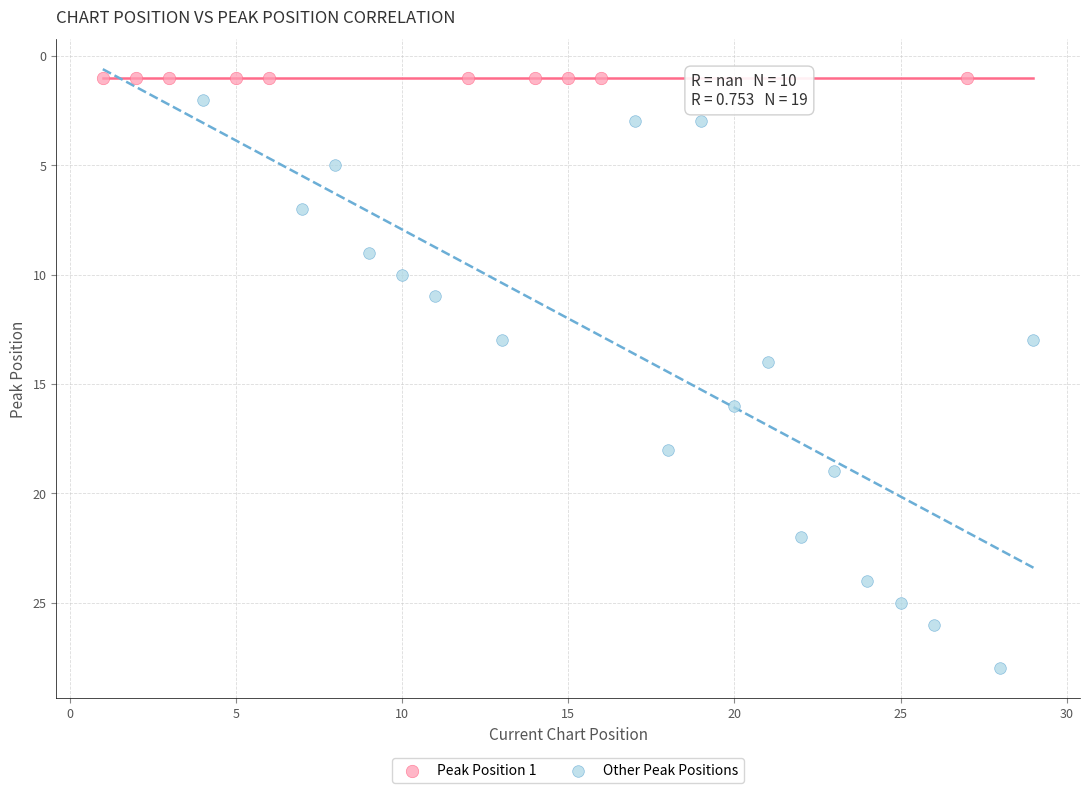

What are all the series names shown in the legend?

Peak Position 1, Other Peak Positions